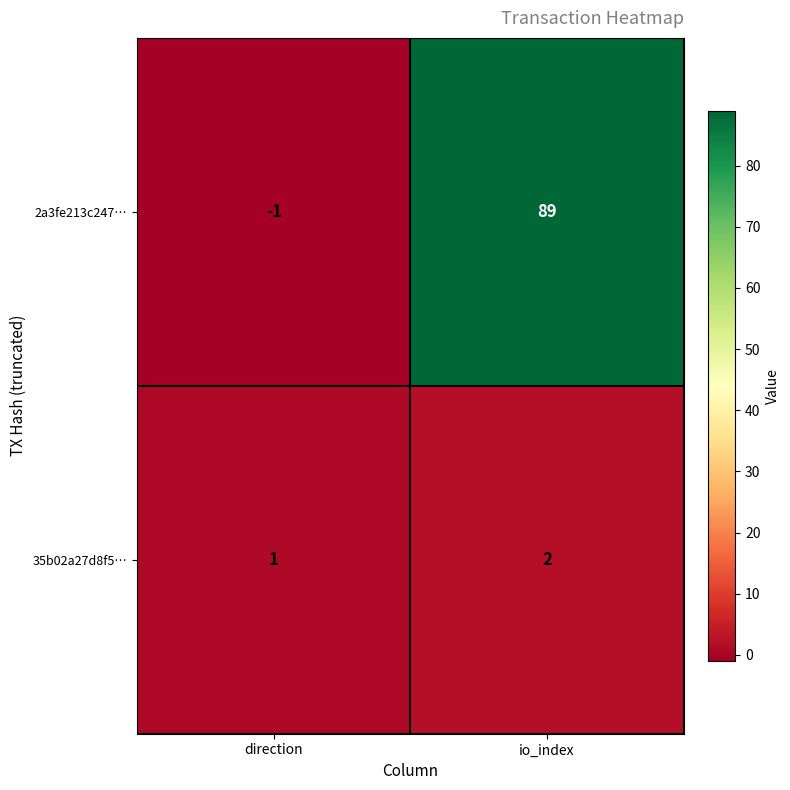

Reading left to right, what are all the values shown in this chart?

2a3fe213c247…: direction=-1	io_index=89
35b02a27d8f5…: direction=1	io_index=2